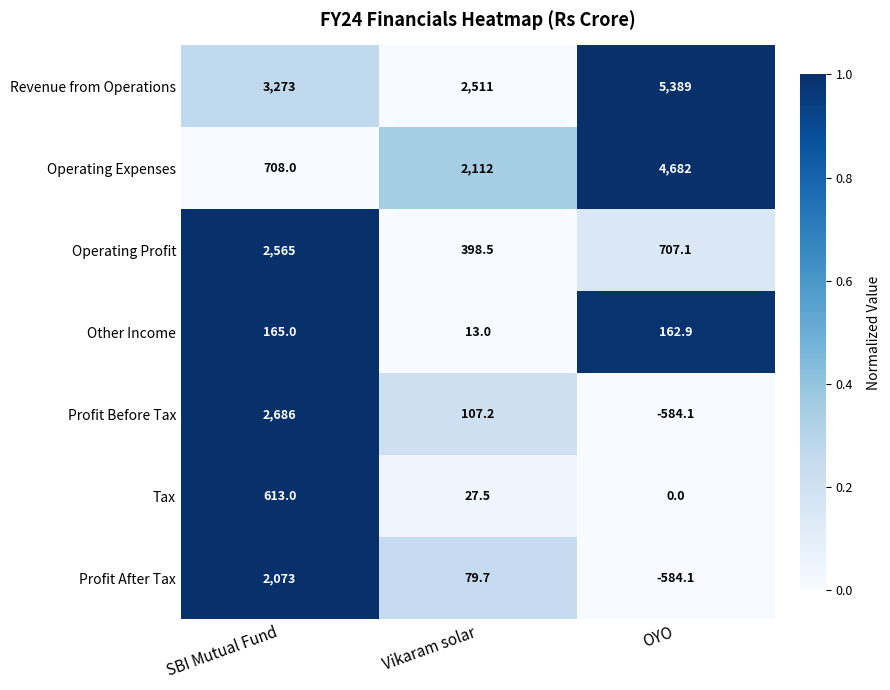

True or false: Profit After Tax has a value of -584.1 at OYO.

True